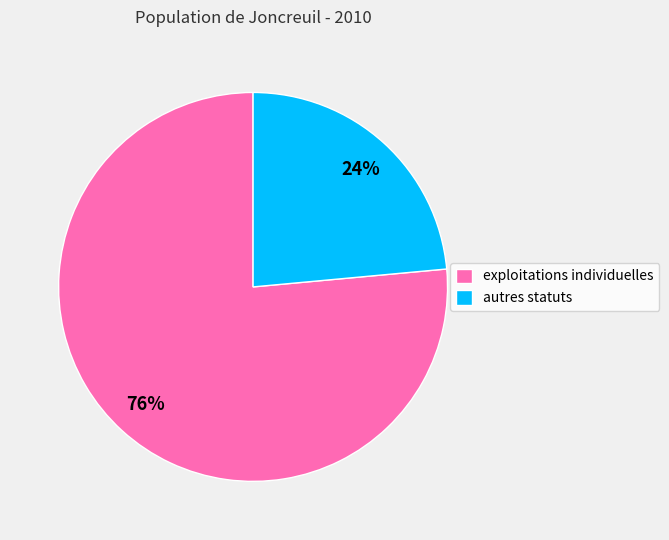

How many segments does this pie chart have?

2